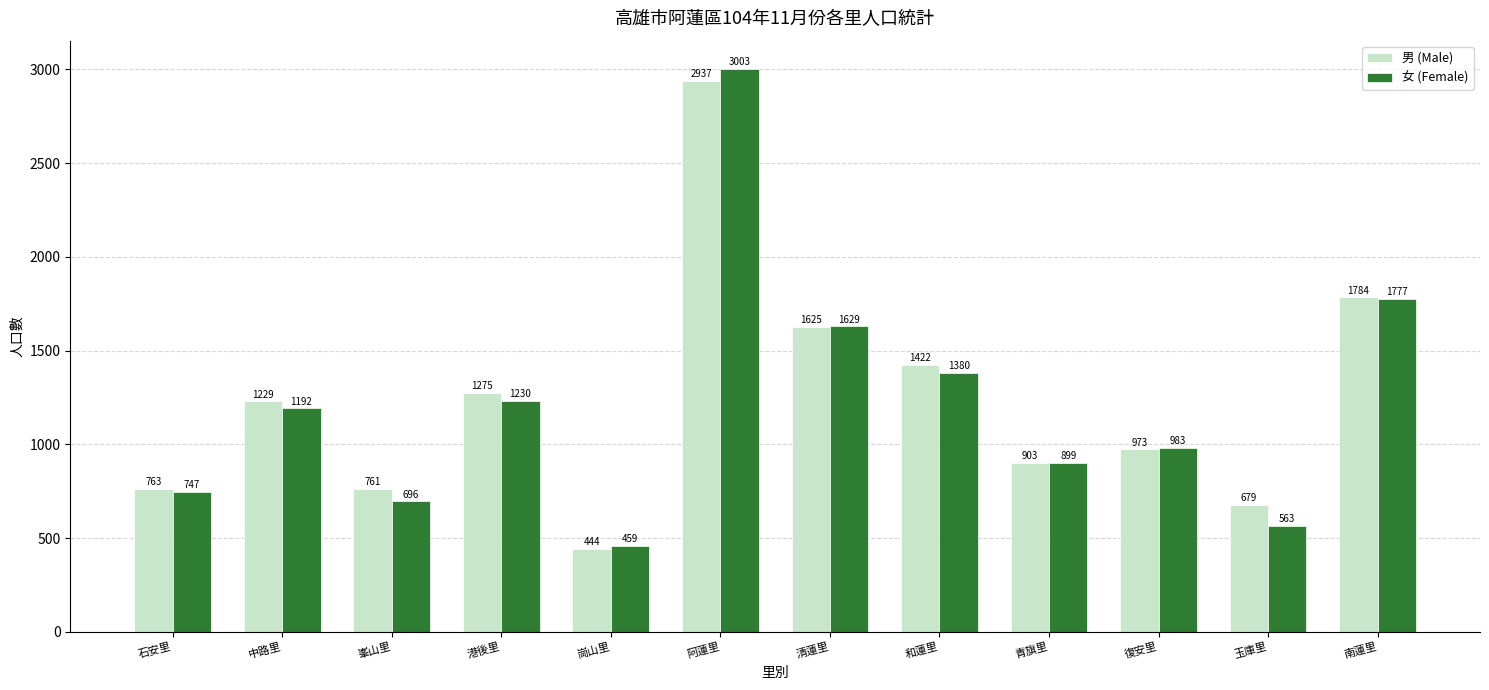

What are all the series names shown in the legend?

男 (Male), 女 (Female)